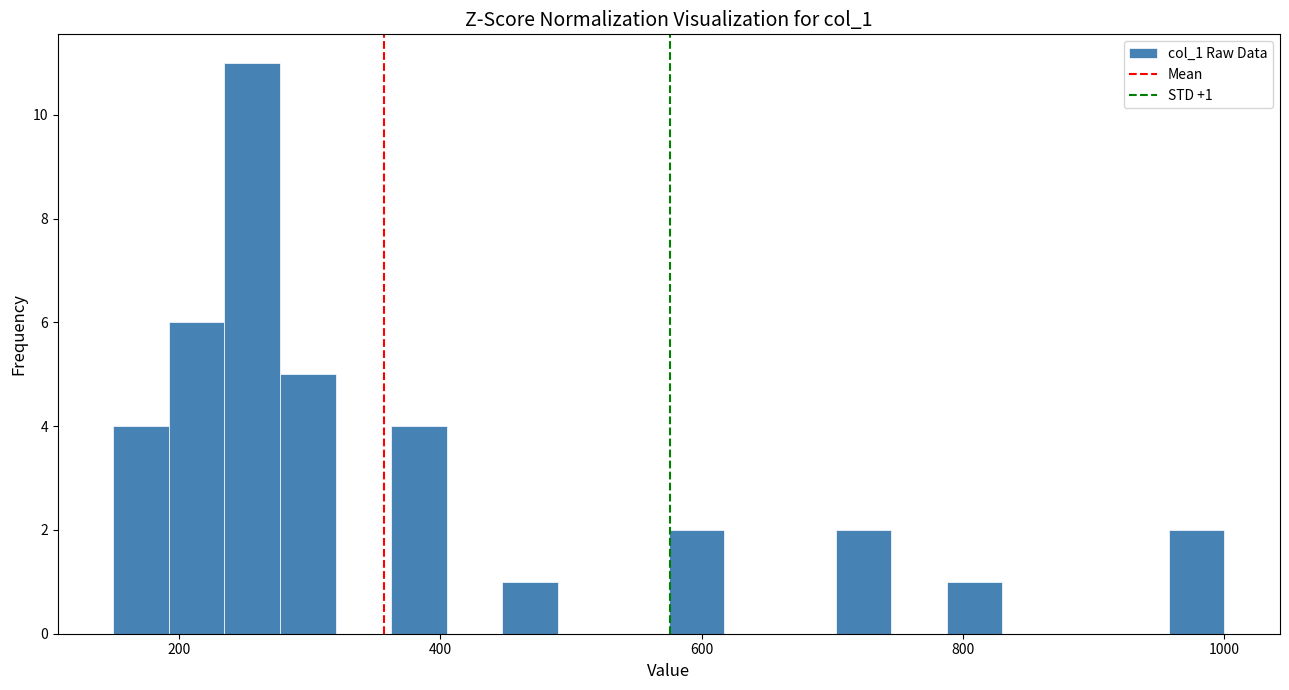

Around what value on the x-axis is the tallest bar? Give the approximate position of its centre, as read against the axis.

260